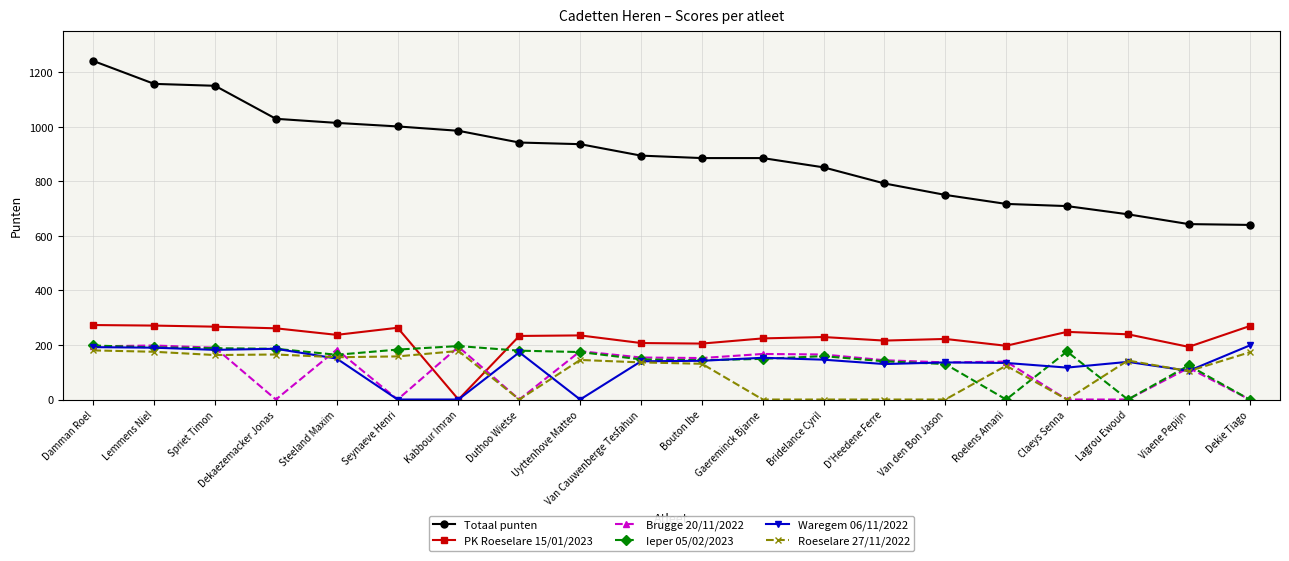

True or false: Waregem 06/11/2022 has more than 0 interior local peaks.

True